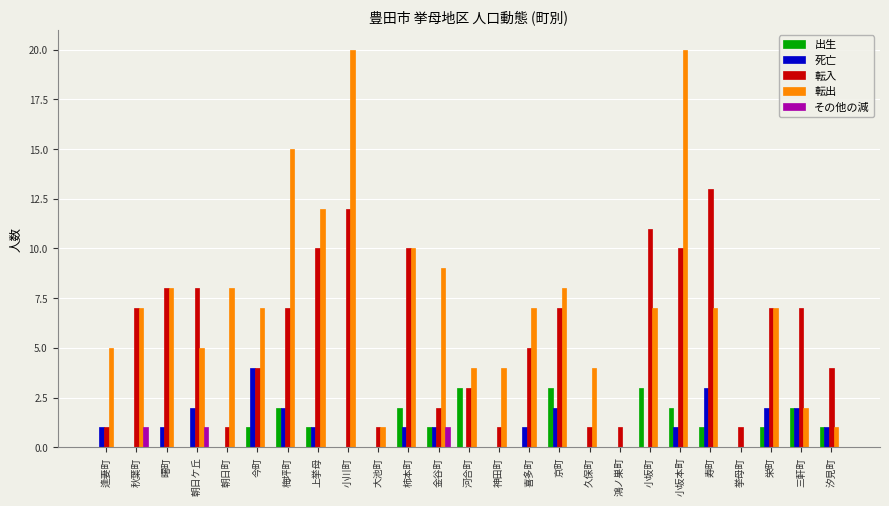

Is it true that 転出 equals 5 at 河合町?

False